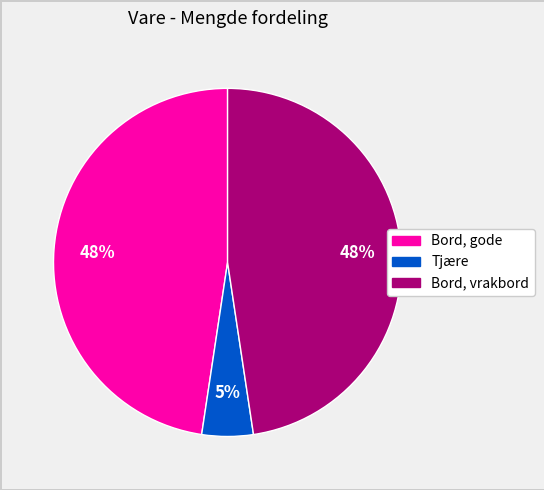

What is the smallest slice in the pie chart?

Tjære